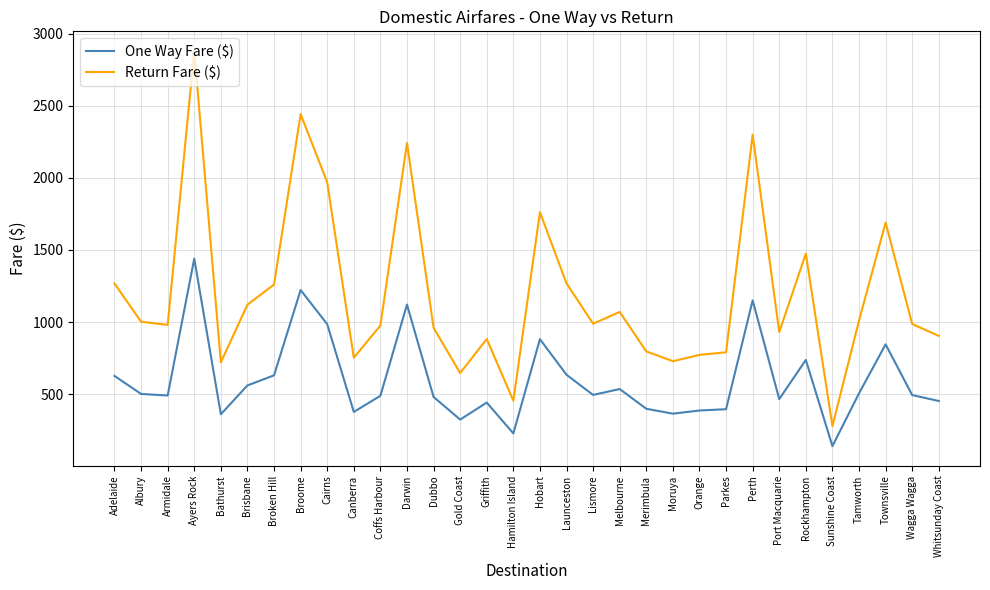

In One Way Fare ($), how many points are lower than both neighbors (excluding endpoints)?

9